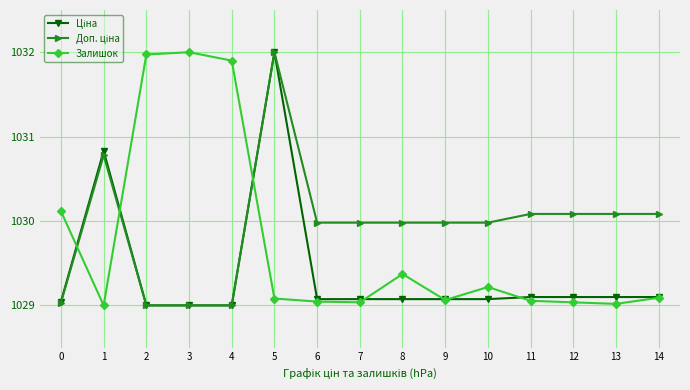

What is the value of the Залишок point at the 9th from the left?

1029.4